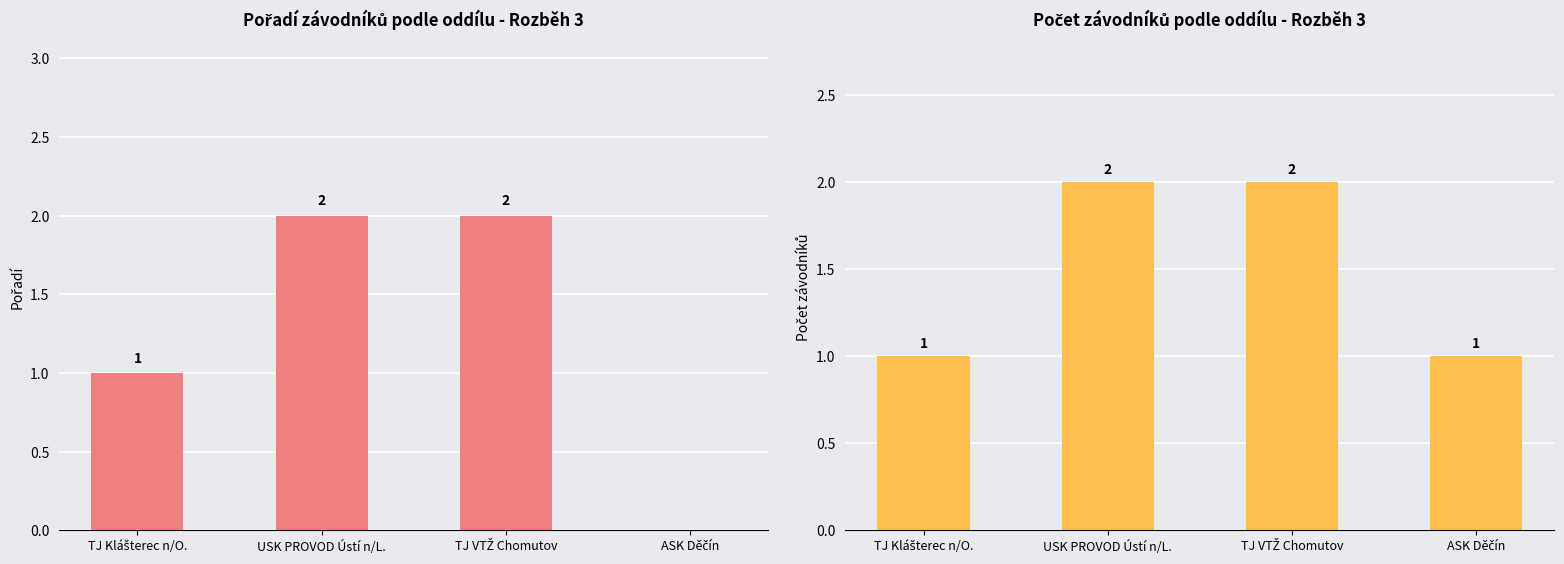

At how many categories does at least one series exceed 0?

4